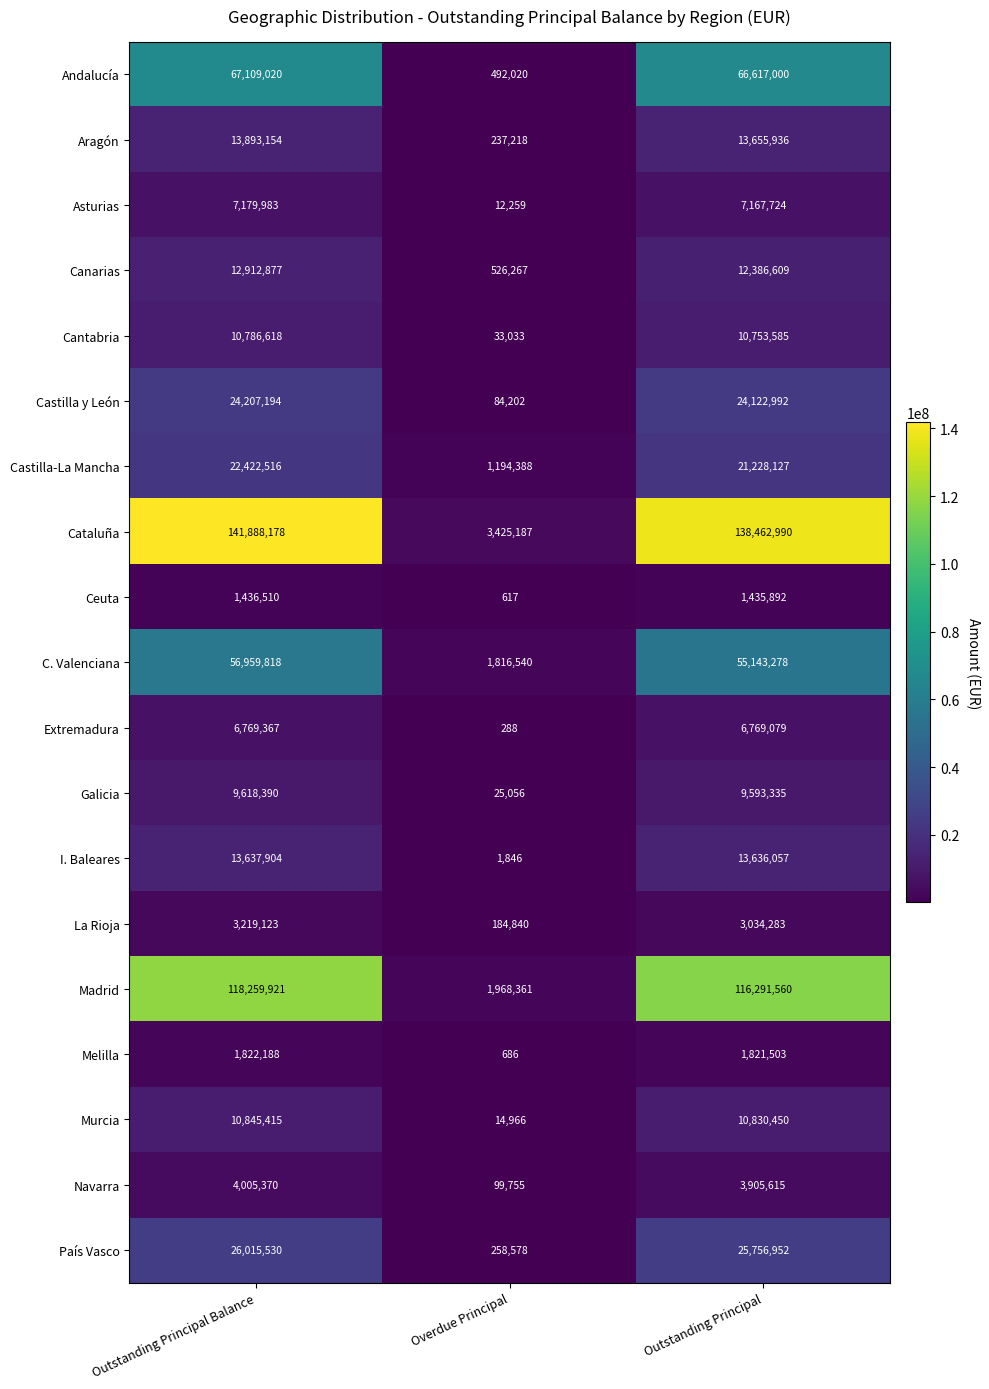

Count the number of categories in the chart.

3